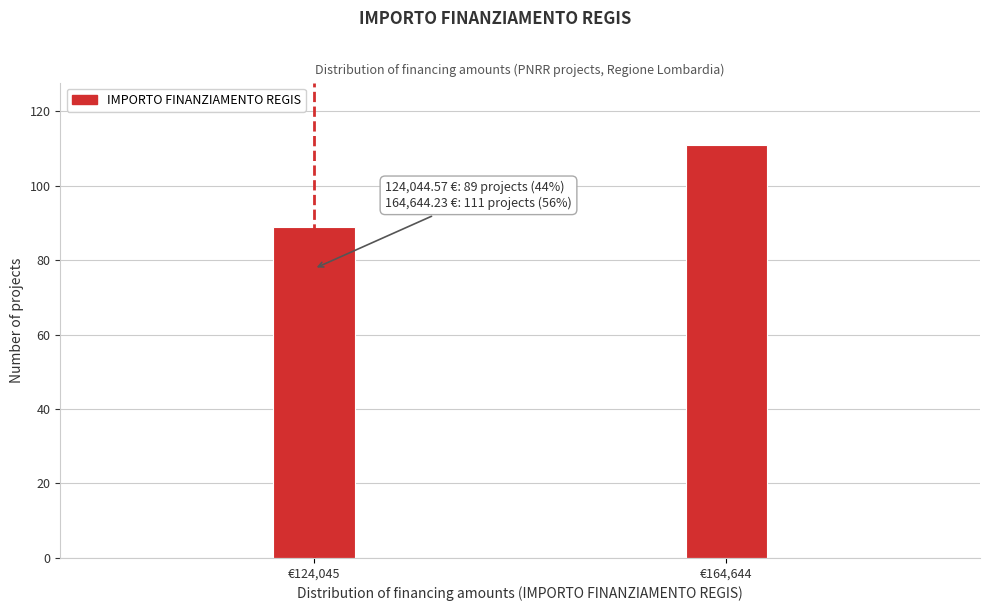

Reading left to right, list all the values displayed in this chart.

€124,045=89	€164,644=111